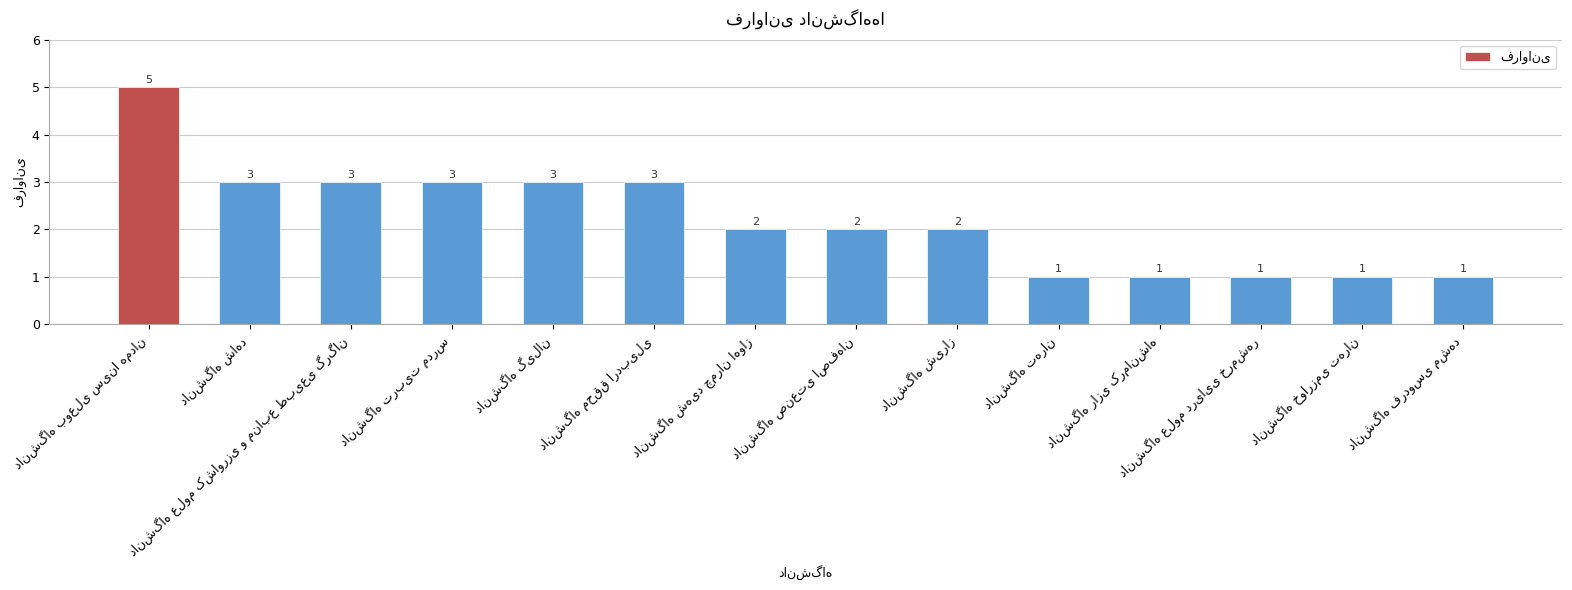

What is the value of the 2nd bar from the left?

3